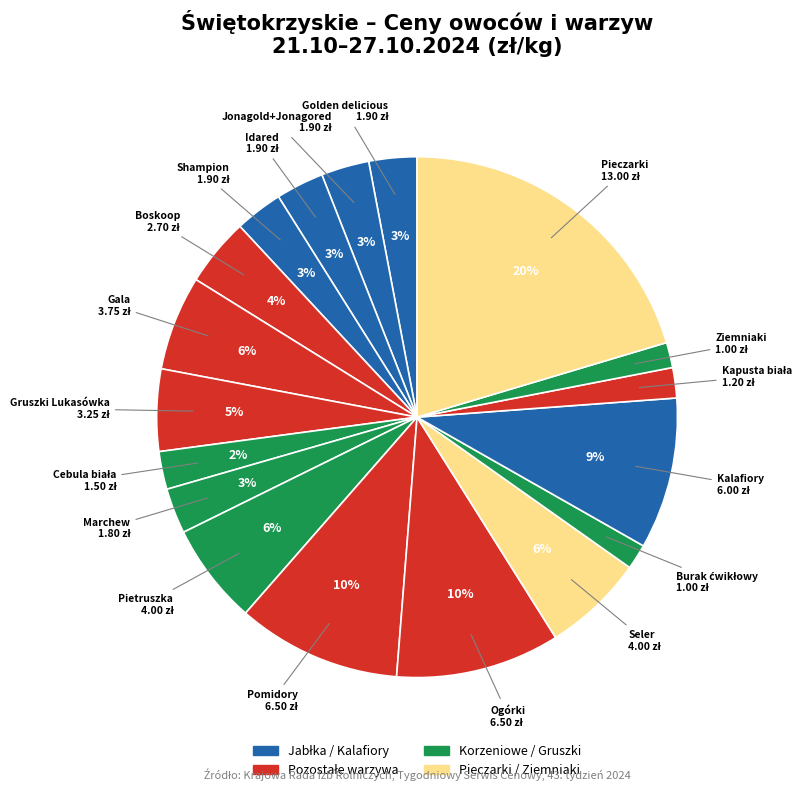

Count the number of slices in the pie.

18